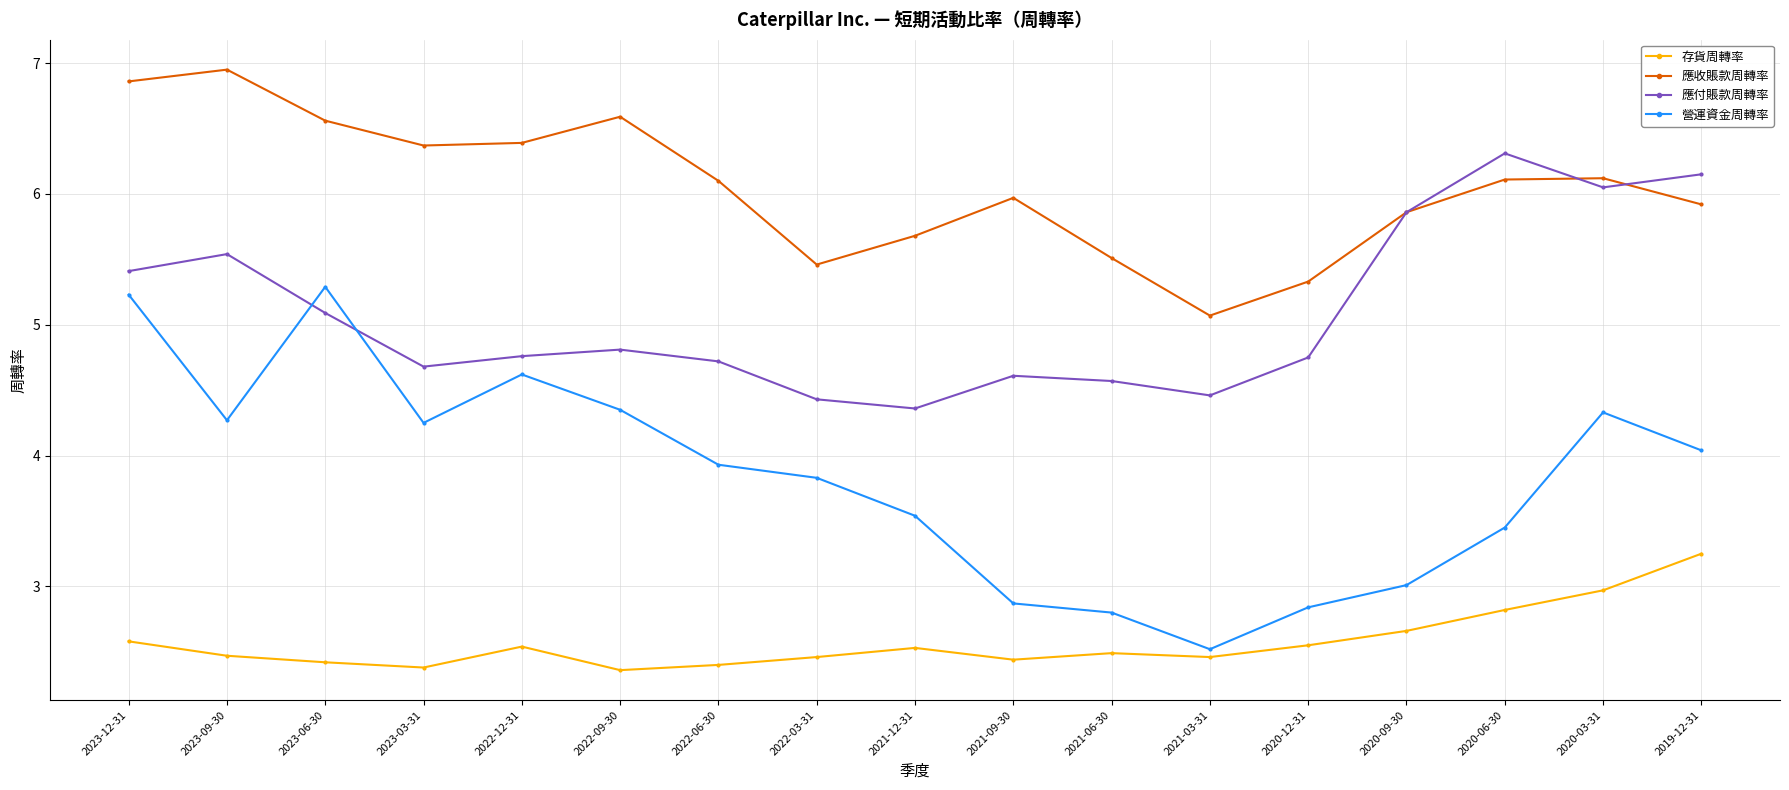

At how many categories does at least one series exceed 5?

17